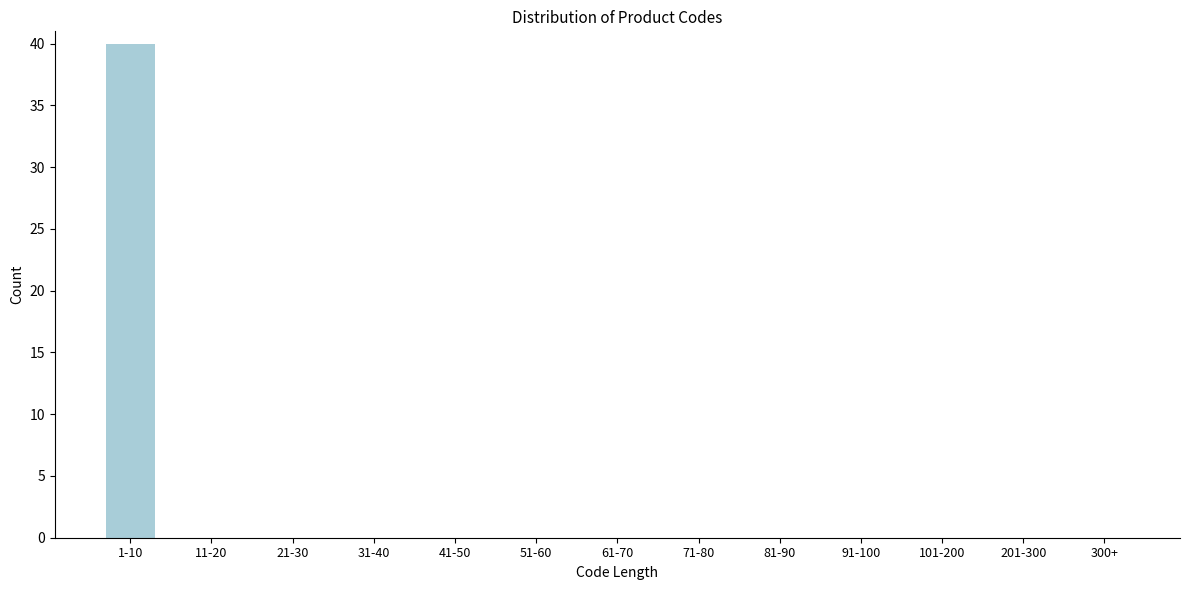

Reading left to right, extract all data points from this chart.

1-10=40	11-20=0	21-30=0	31-40=0	41-50=0	51-60=0	61-70=0	71-80=0	81-90=0	91-100=0	101-200=0	201-300=0	300+=0